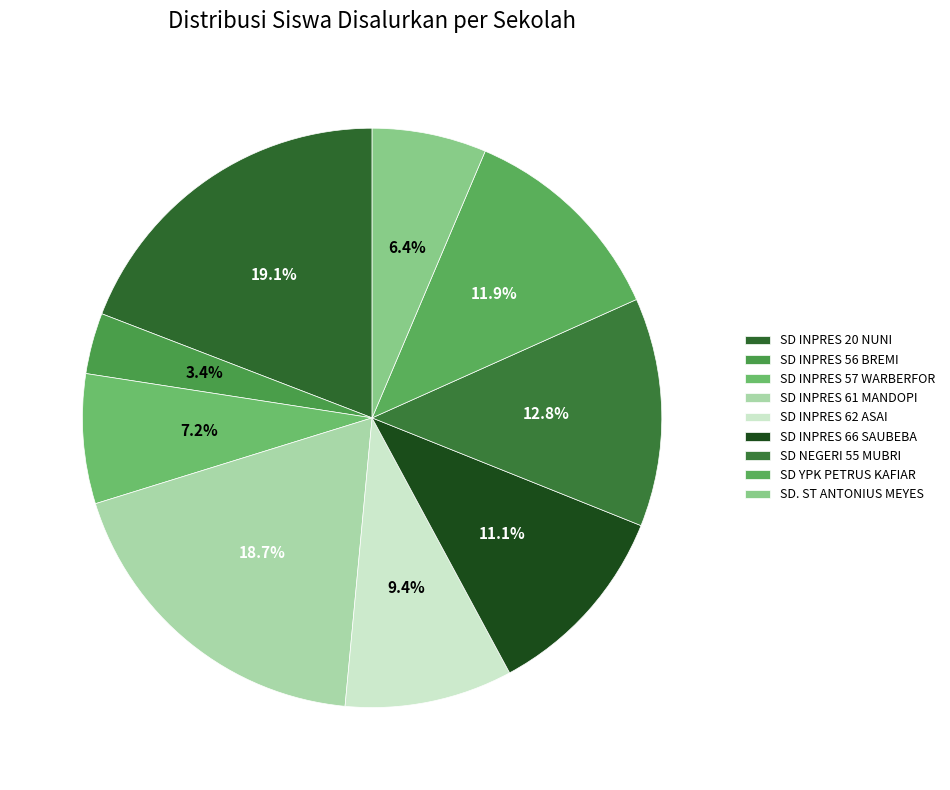

What is the change in value from SD INPRES 61 MANDOPI to SD INPRES 62 ASAI?

-22